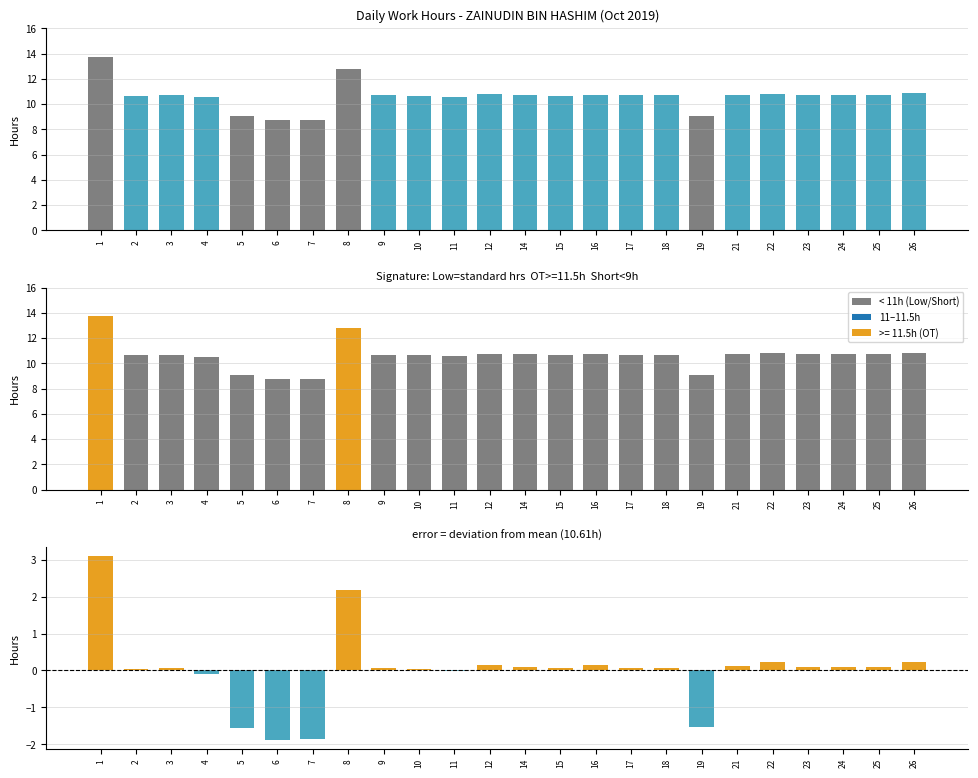

Read the value at 26.

10.8